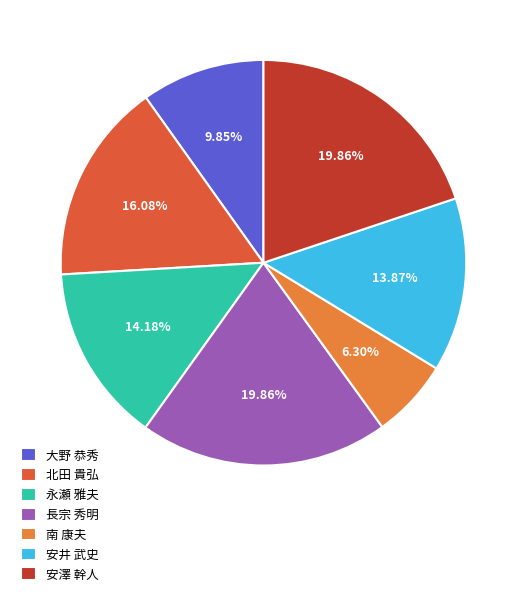

To the nearest percent, what percentage of the pie is 安澤 幹人?

20%